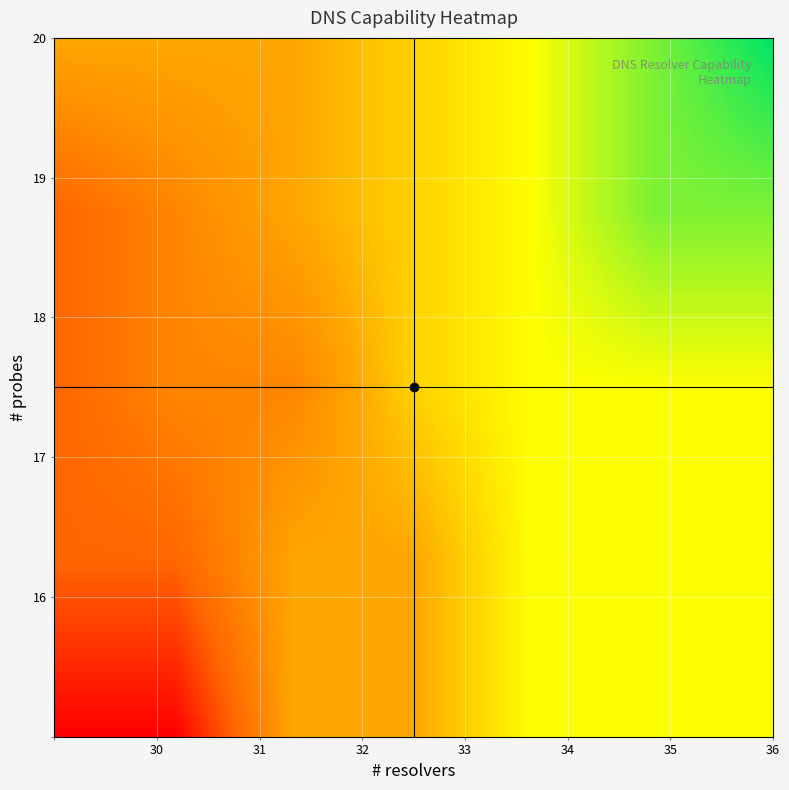

Which category has the highest value across all series?

36